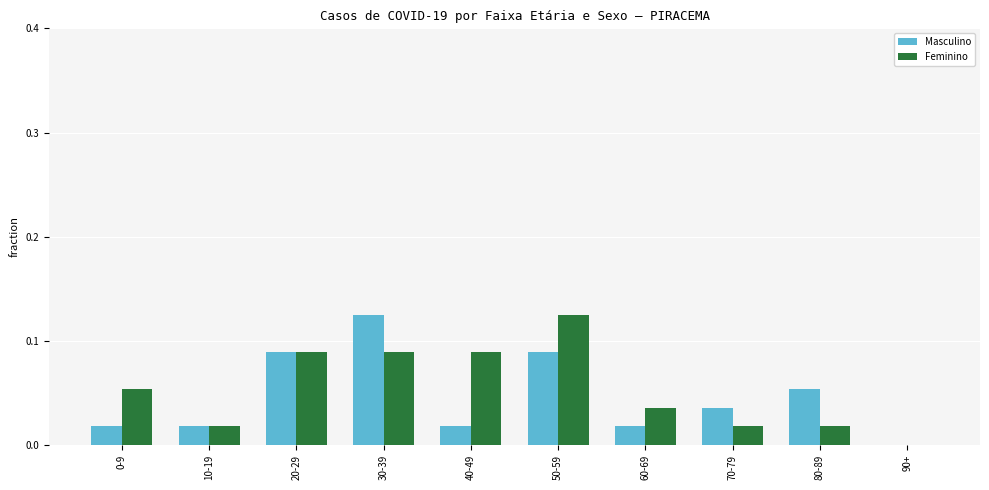

Is the value of Masculino at 40-49 greater than the value of Feminino at 30-39?

No